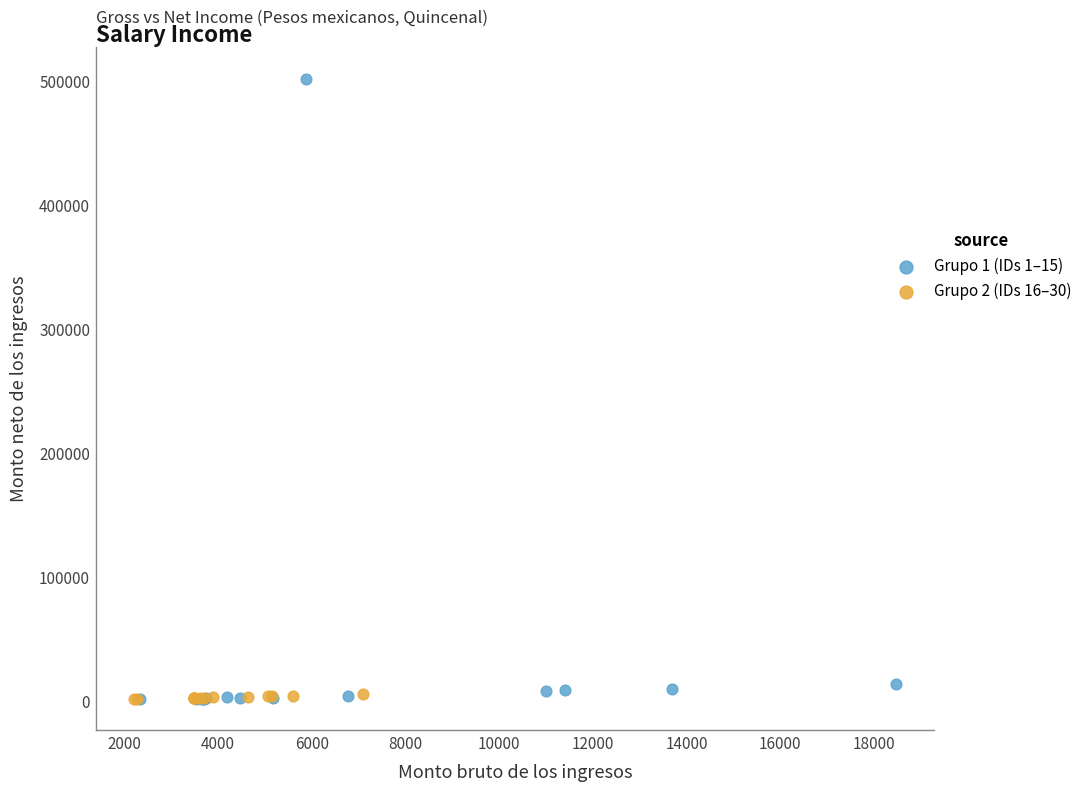

Which series reaches the maximum Y coordinate?

Grupo 1 (IDs 1–15)